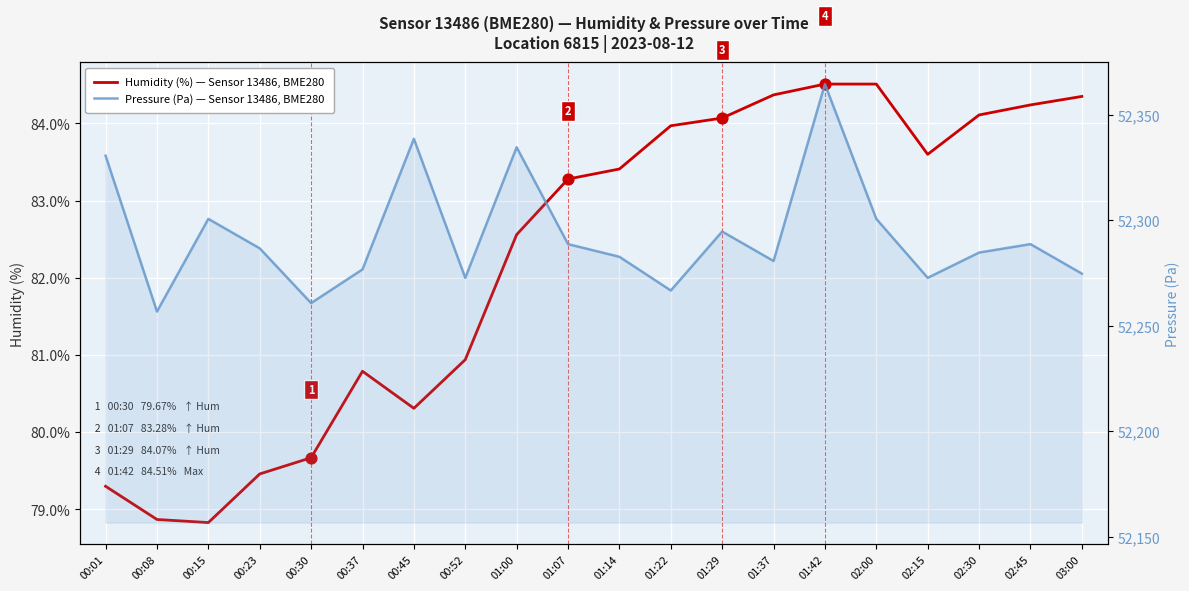

Which series contains the lowest Y value?

humidity